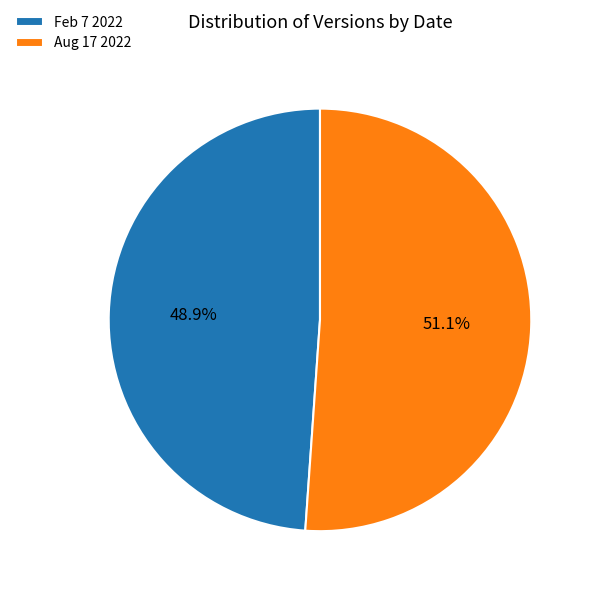

Does Feb 7 2022 represent more than half of the total?

No